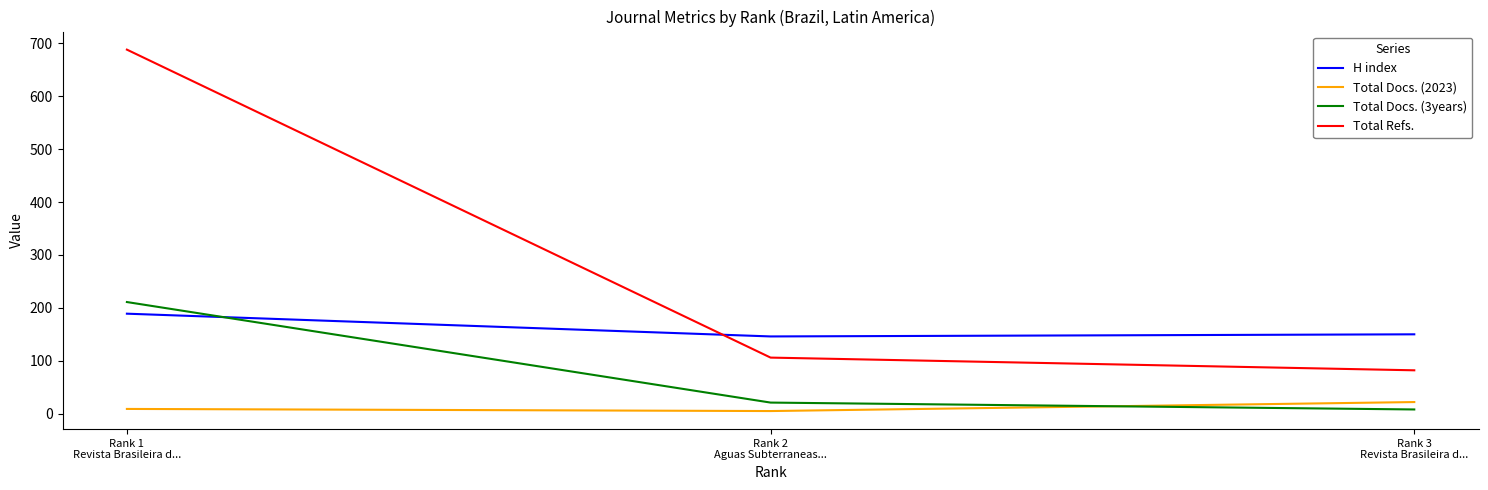

Which series has the largest total across all categories?

Total Refs.